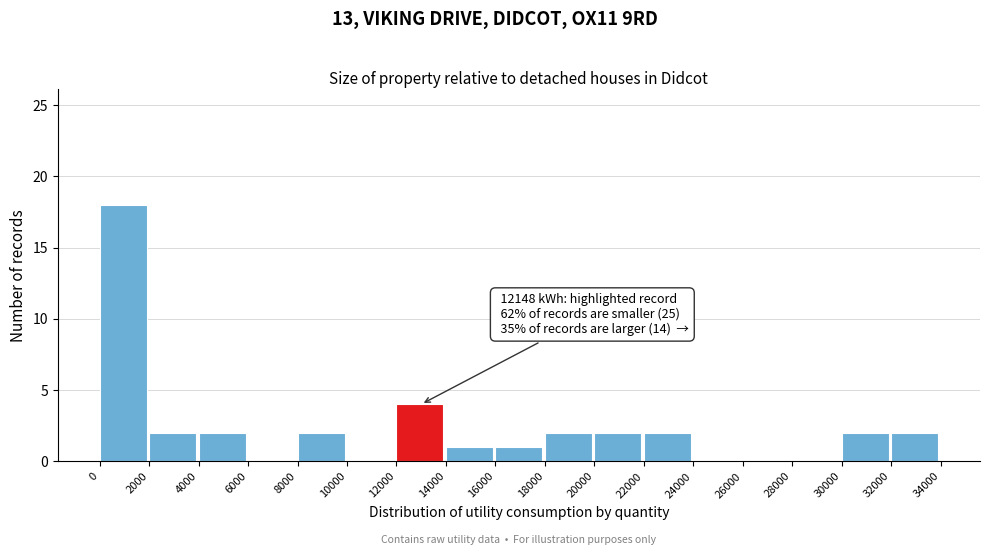

Over which range of the x-axis is the bar tallest?

0 to 2000